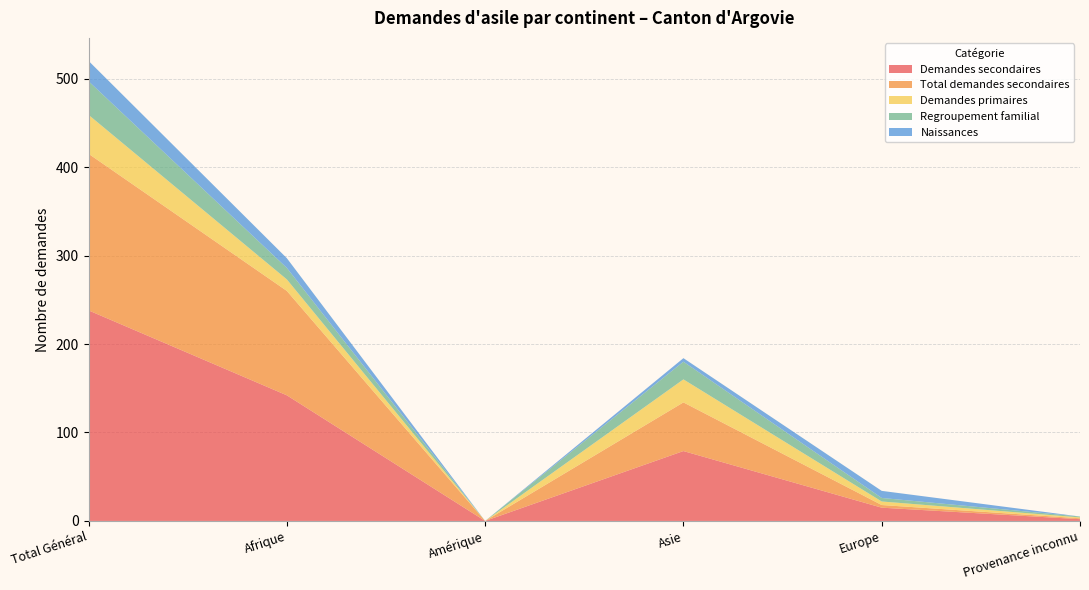

Reading left to right, what are all the values shown in this chart?

Demandes secondaires: Total Général=238	Afrique=142	Amérique=0	Asie=79	Europe=15	Provenance inconnu=2
Total demandes secondaires: Total Général=177	Afrique=118	Amérique=0	Asie=55	Europe=3	Provenance inconnu=1
Demandes primaires: Total Général=44	Afrique=13	Amérique=0	Asie=26	Europe=4	Provenance inconnu=1
Regroupement familial: Total Général=38	Afrique=13	Amérique=0	Asie=20	Europe=4	Provenance inconnu=1
Naissances: Total Général=23	Afrique=11	Amérique=0	Asie=4	Europe=8	Provenance inconnu=0